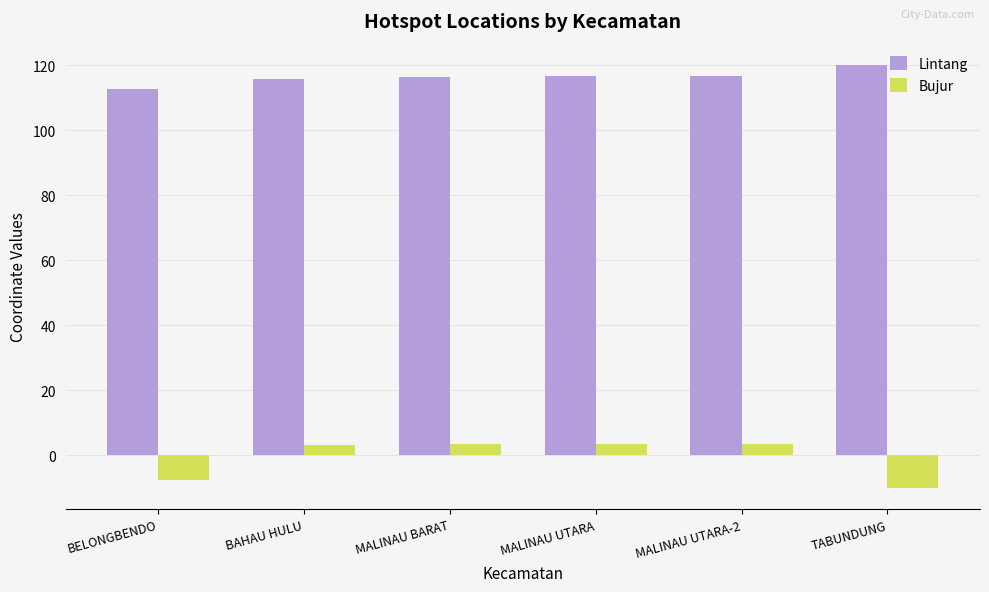

What is the approximate value of Bujur at TABUNDUNG?

-10.0